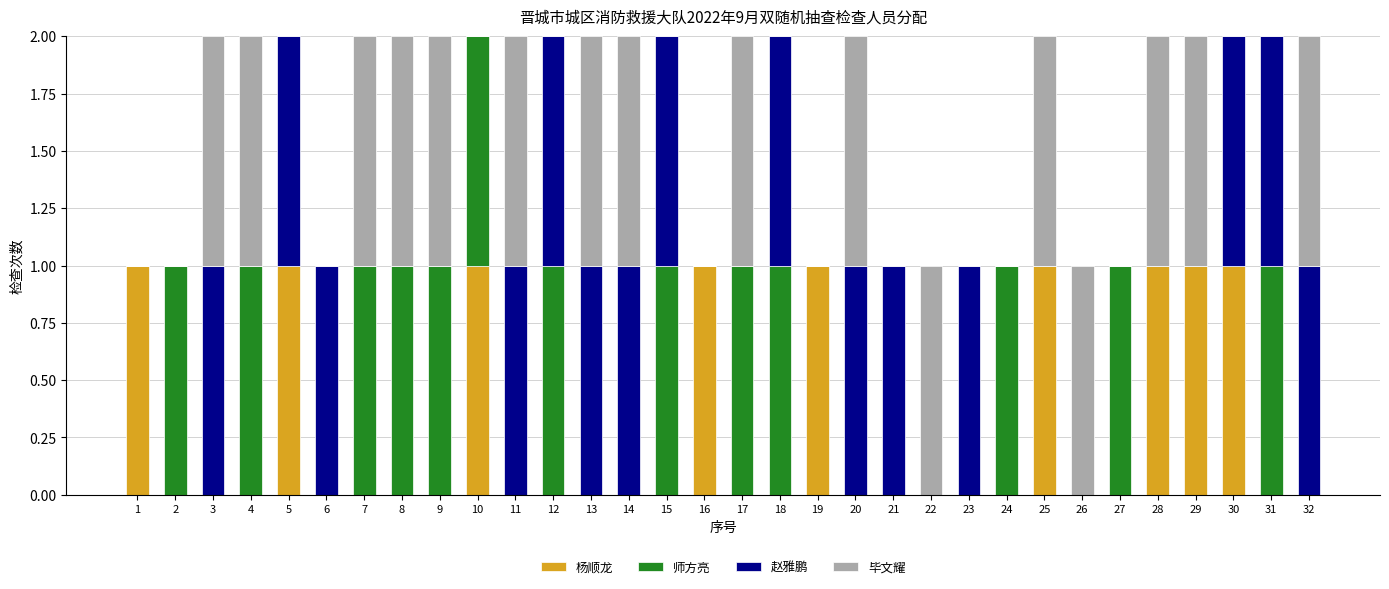

Is it true that 杨顺龙 equals 1 at 31?

False